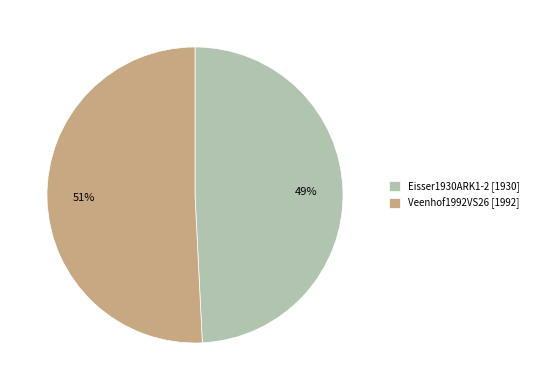

Do Eisser1930ARK1-2 and Veenhof1992VS26 together represent more than half of the pie?

Yes